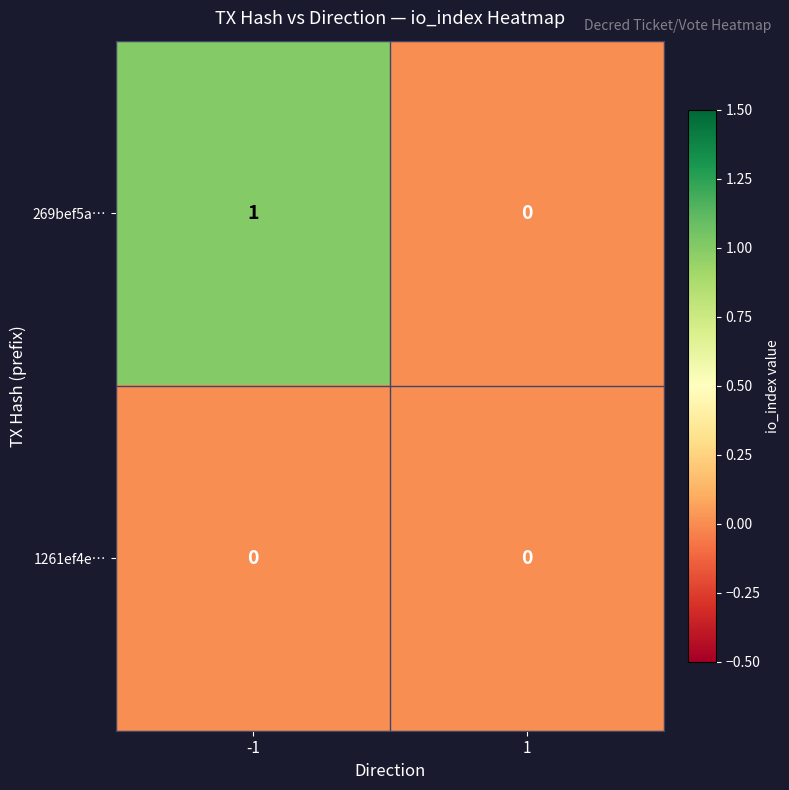

Which series has the largest total across all categories?

269bef5a…